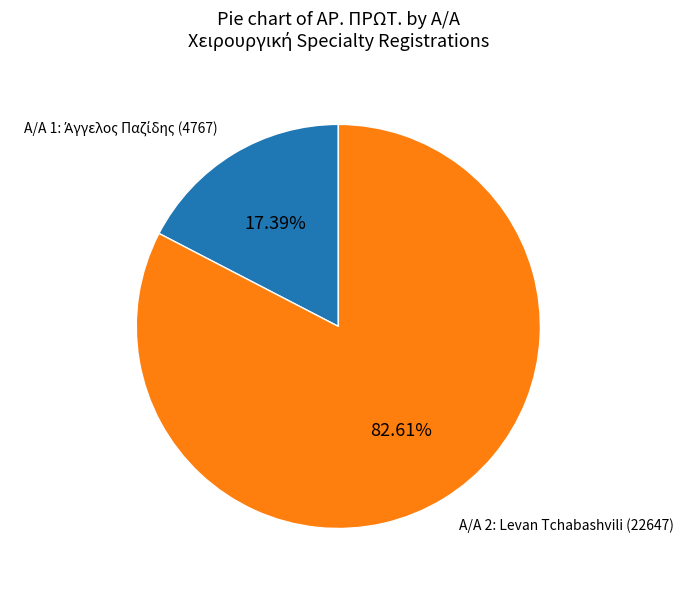

Is there a majority slice in this chart?

Yes